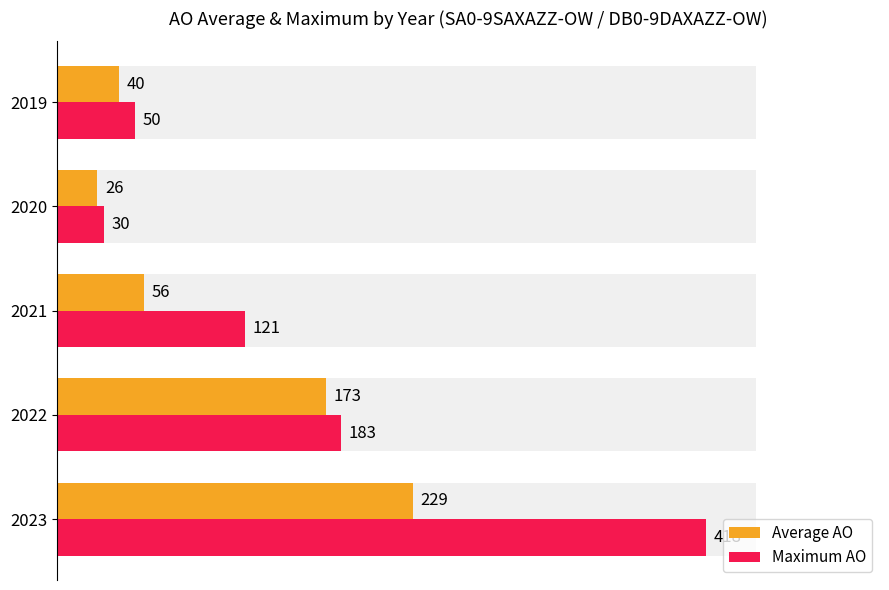

What is the sum of all Average AO values?

524.1